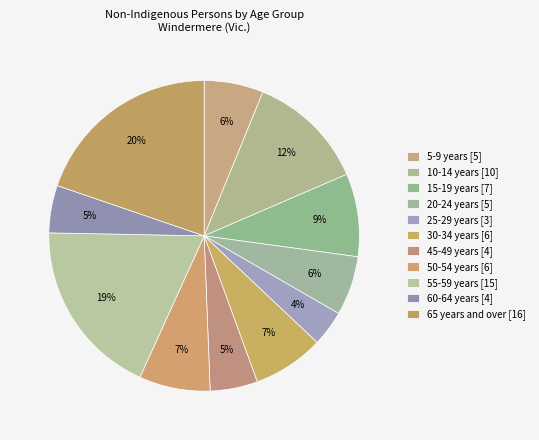

Does 50-54 years represent more than half of the total?

No